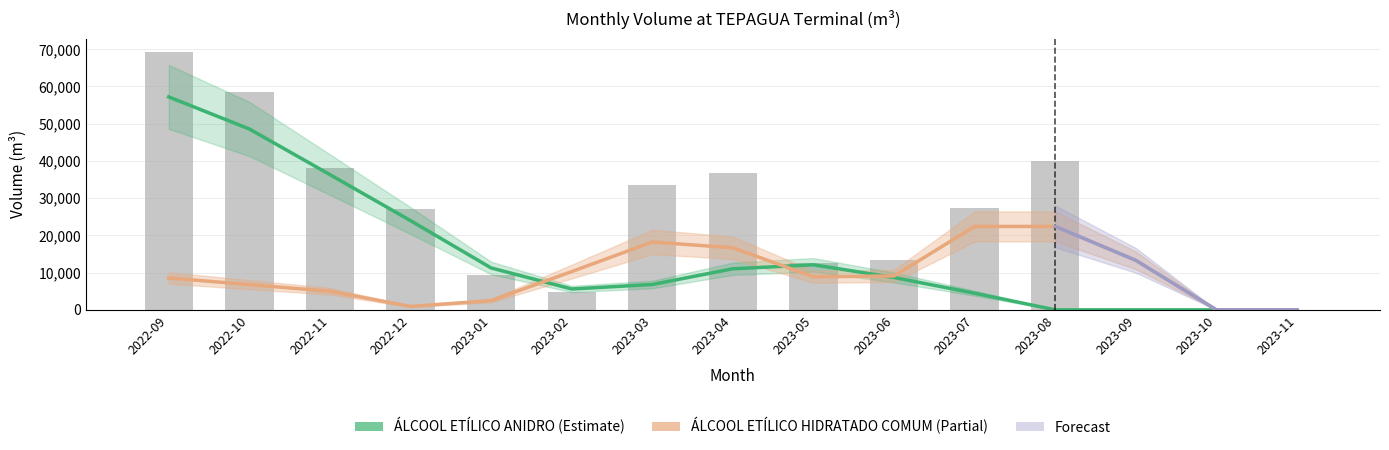

True or false: ÁLCOOL ETÍLICO ANIDRO has a value of 2320.5 at 2023-03.

False